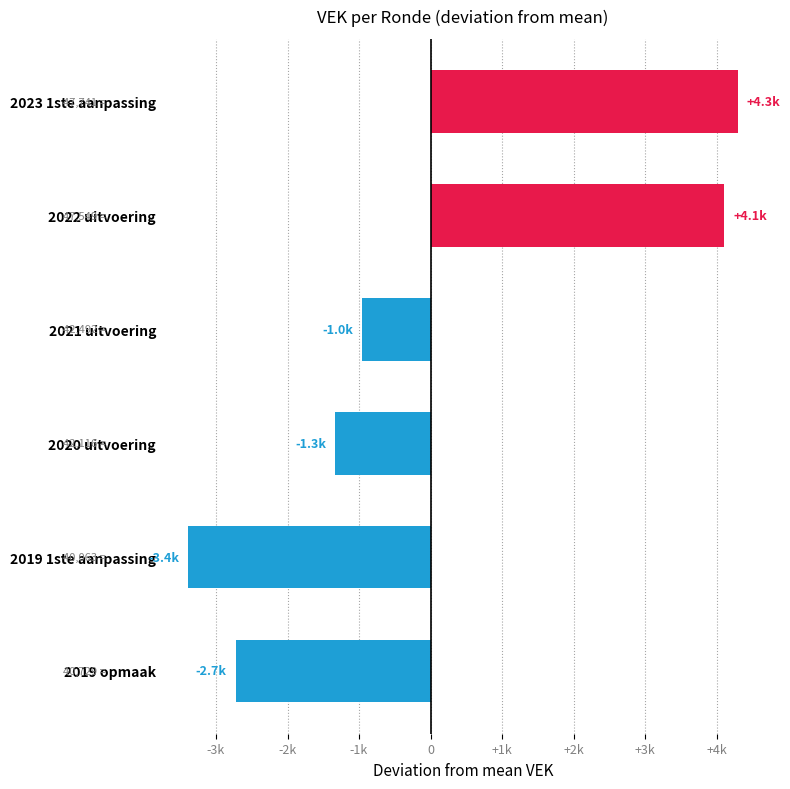

What is the greatest value displayed?

4292.7